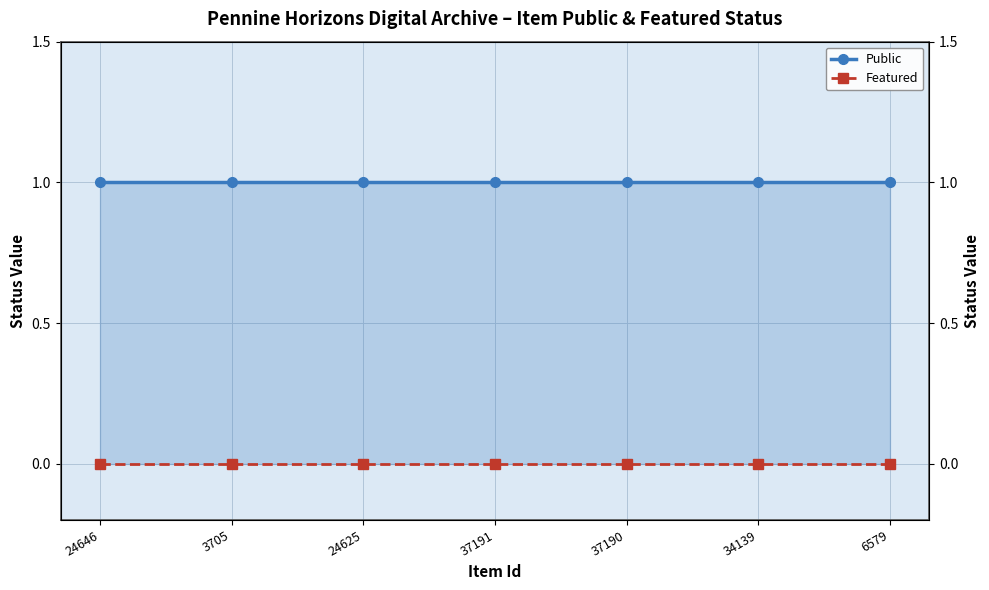

Reading left to right, transcribe all the data shown in this chart.

Public: 24646=1	3705=1	24625=1	37191=1	37190=1	34139=1	6579=1
Featured: 24646=0	3705=0	24625=0	37191=0	37190=0	34139=0	6579=0